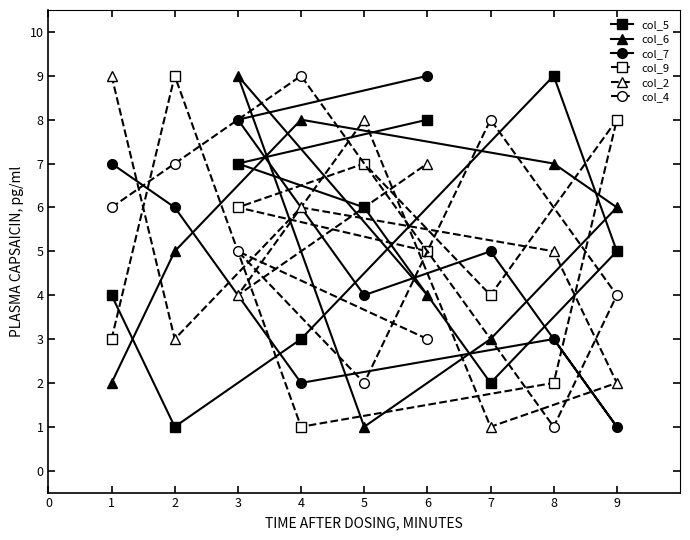

What are all the series names shown in the legend?

col_5, col_6, col_7, col_9, col_2, col_4